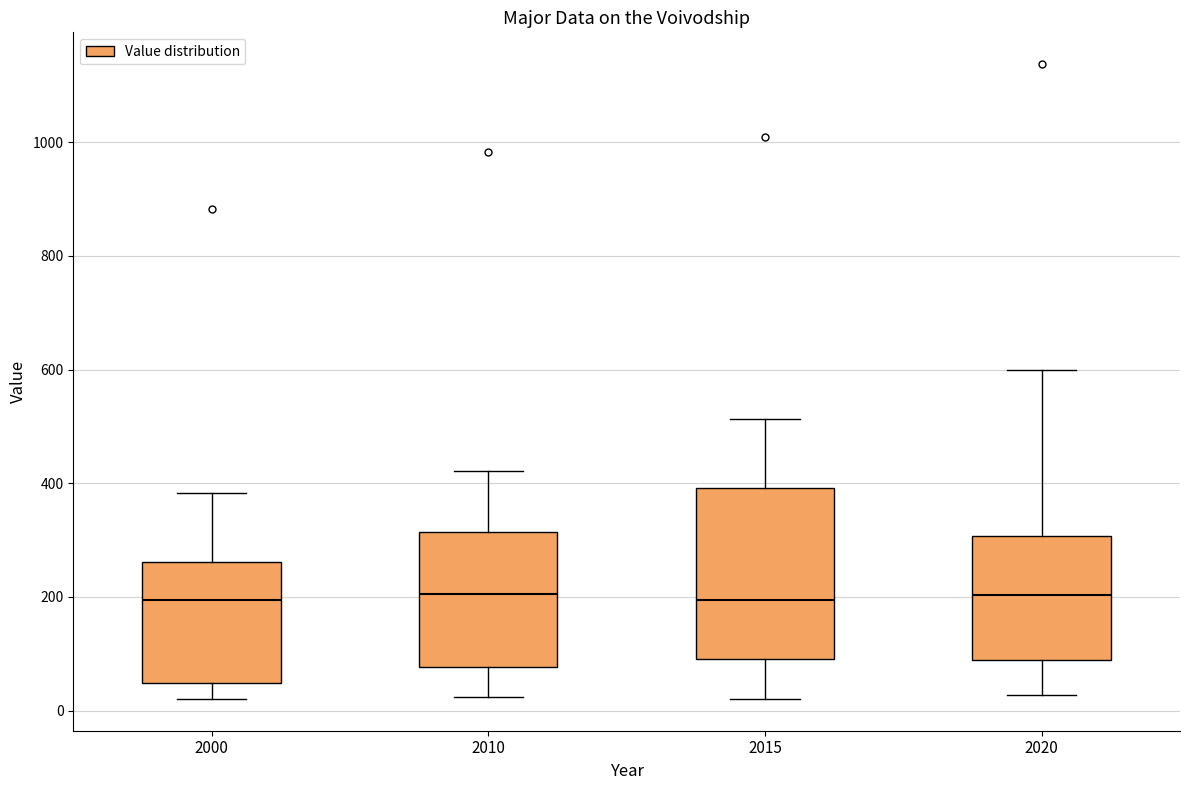

Where does the upper whisker of the box at x = 2020 end on the y-axis? The values are not printed on the chart, so give them approximately, as read against the axis.

600